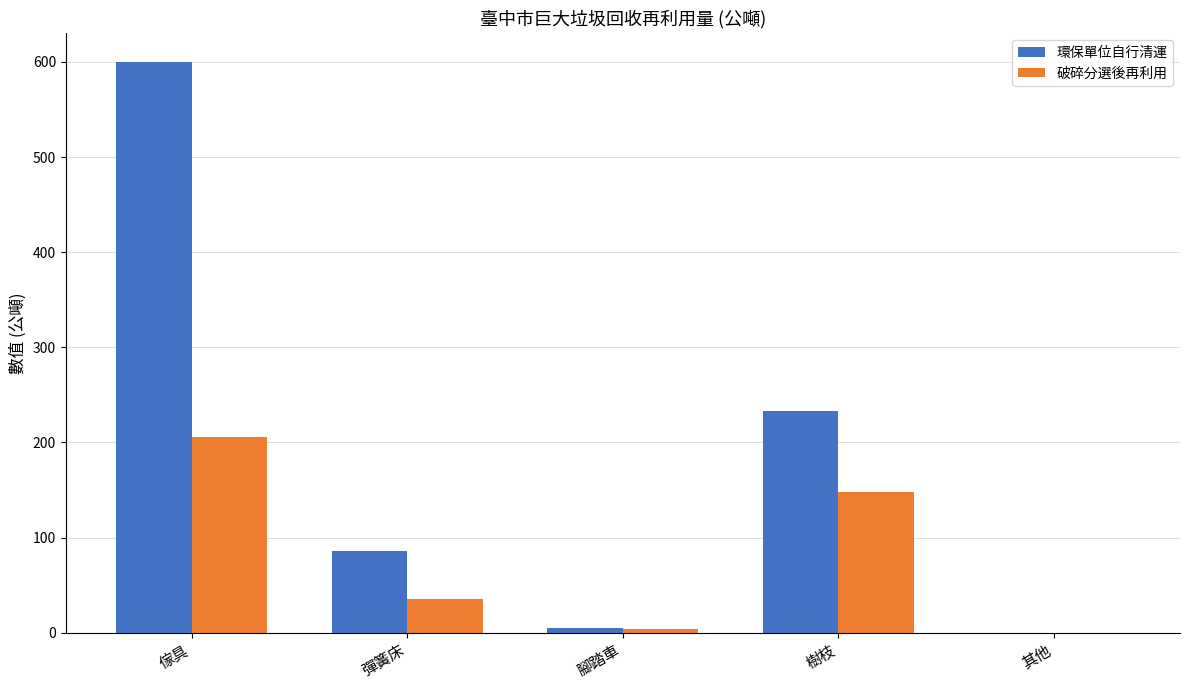

Is the value of 環保單位自行清運 at 其他 greater than the value of 破碎分選後再利用 at 傢具?

No